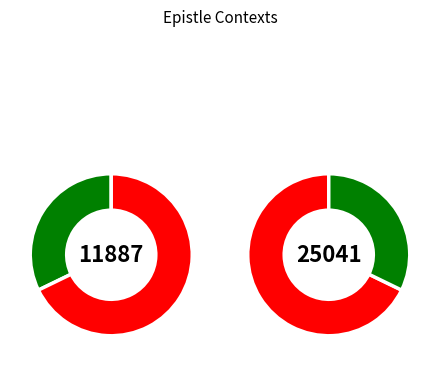

Count the number of slices in the pie.

2